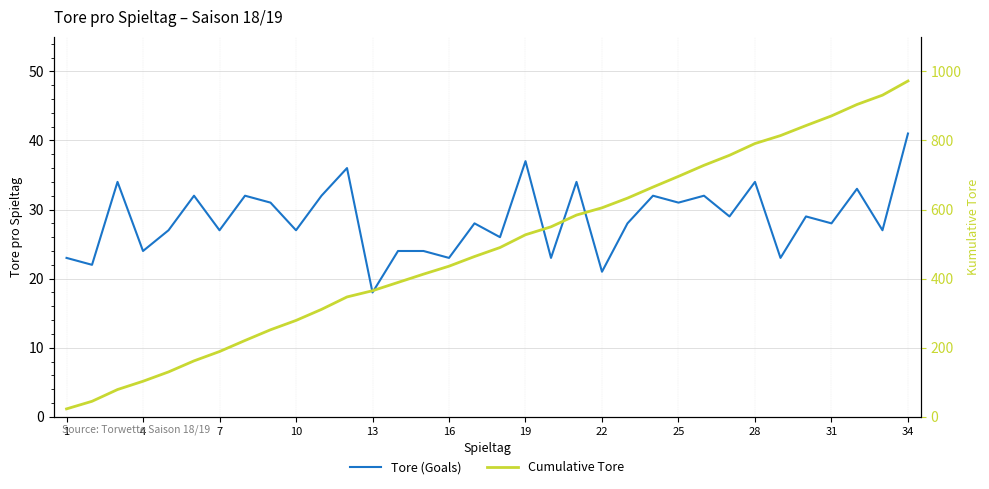

True or false: Tore (Goals) has more than 2 points higher than both neighbors.

True